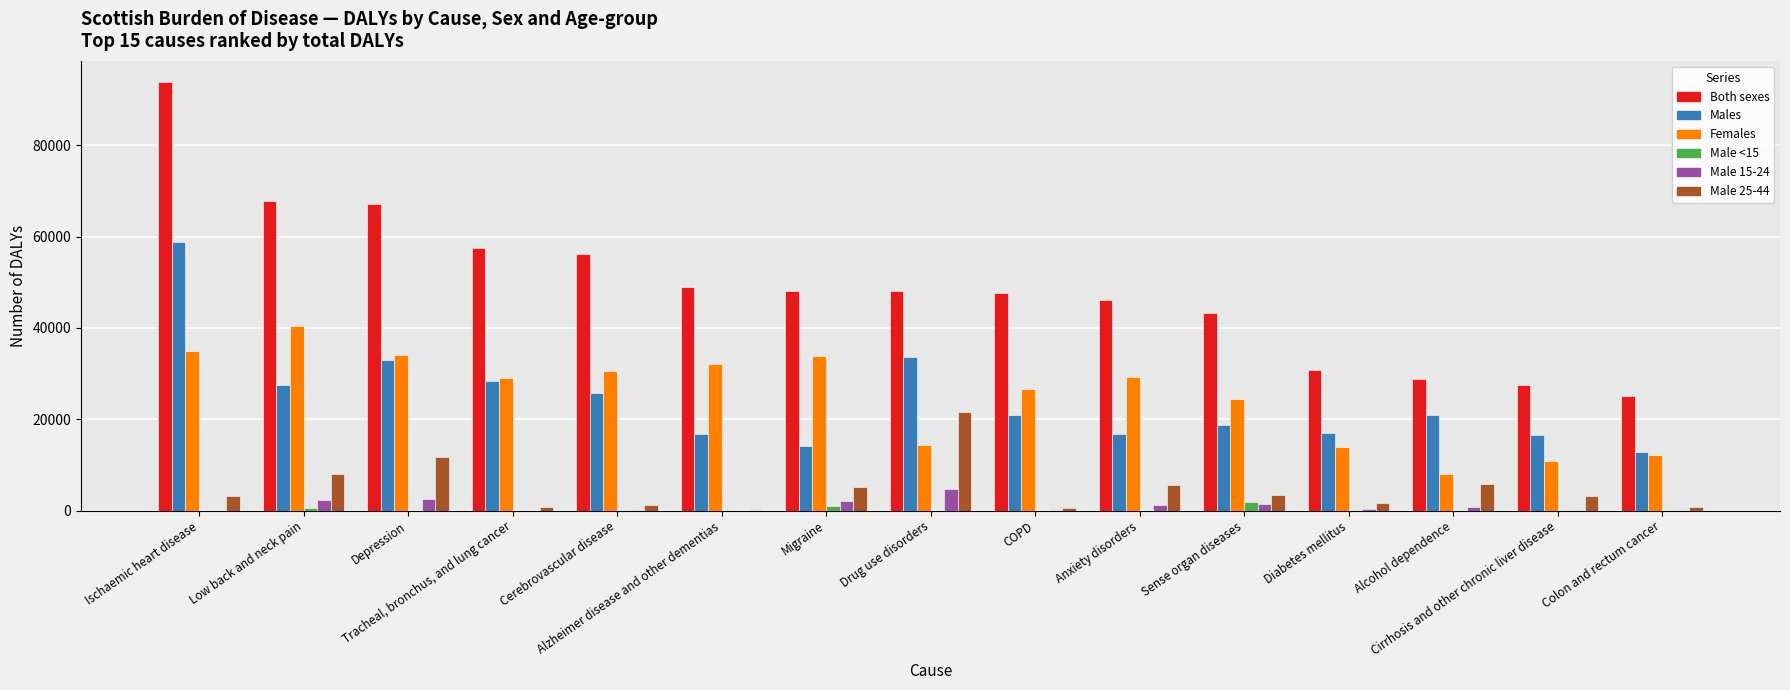

The value of Females at COPD is 37997.0. True or false?

False